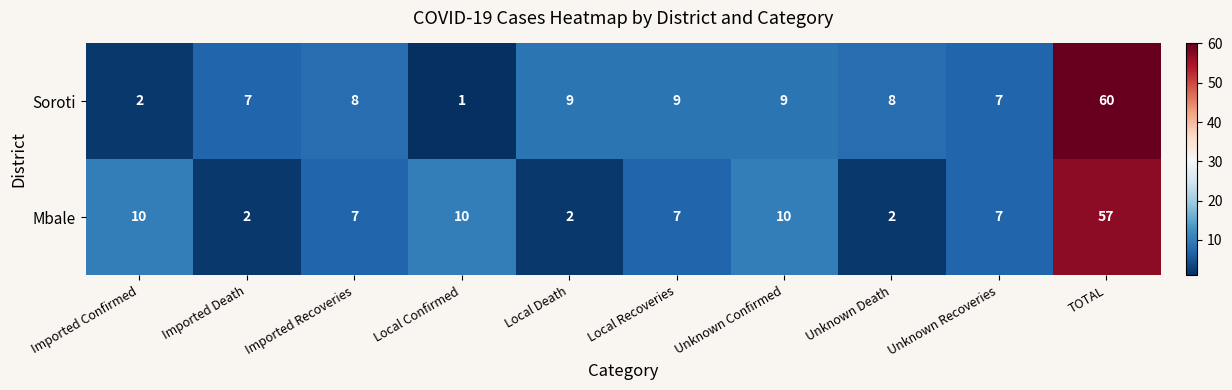

At which category does the chart reach its peak across all series?

TOTAL